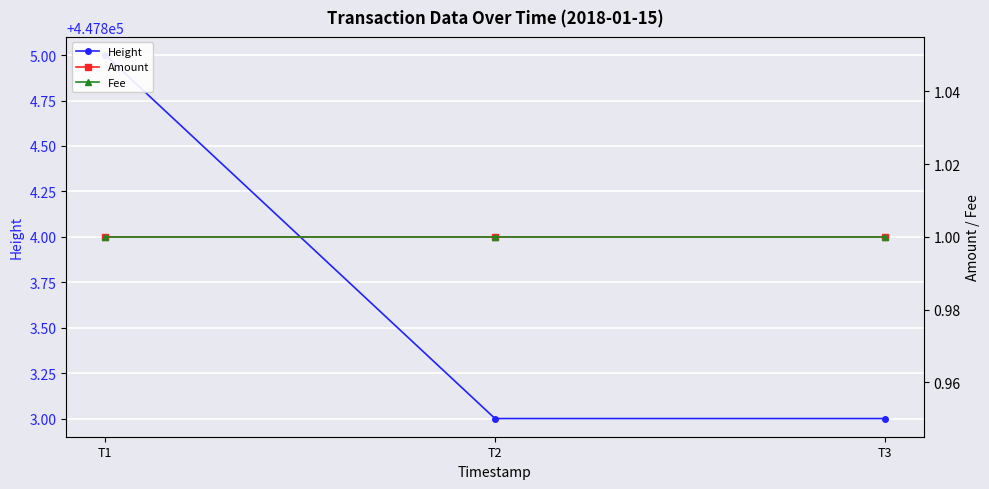

Which label corresponds to the largest value in the chart?

T1